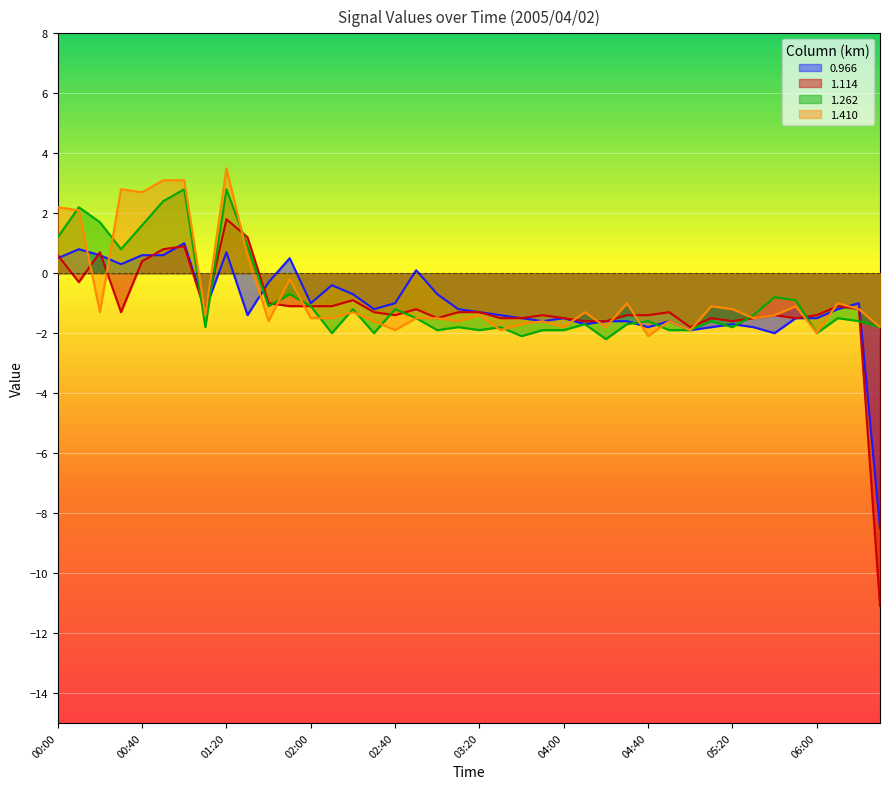

Reading left to right, extract all data points from this chart.

0.966: 00:00=0.5	00:10=0.8	00:20=0.6	00:30=0.3	00:40=0.6	00:50=0.6	01:00=1.0	01:10=-1.2	01:20=0.7	01:30=-1.4	01:40=-0.3	01:50=0.5	02:00=-1.0	02:10=-0.4	02:20=-0.7	02:30=-1.2	02:40=-1.0	02:50=0.1	03:00=-0.7	03:10=-1.2	03:20=-1.3	03:30=-1.4	03:40=-1.5	03:50=-1.6	04:00=-1.5	04:10=-1.7	04:20=-1.6	04:30=-1.6	04:40=-1.8	04:50=-1.6	05:00=-1.9	05:10=-1.8	05:20=-1.7	05:30=-1.8	05:40=-2.0	05:50=-1.5	06:00=-1.5	06:10=-1.2	06:20=-1.0	06:30=-8.5
1.114: 00:00=0.6	00:10=-0.3	00:20=0.7	00:30=-1.3	00:40=0.4	00:50=0.8	01:00=0.9	01:10=-1.3	01:20=1.8	01:30=1.2	01:40=-1.0	01:50=-1.1	02:00=-1.1	02:10=-1.1	02:20=-0.9	02:30=-1.3	02:40=-1.4	02:50=-1.2	03:00=-1.5	03:10=-1.3	03:20=-1.3	03:30=-1.5	03:40=-1.5	03:50=-1.4	04:00=-1.5	04:10=-1.6	04:20=-1.6	04:30=-1.4	04:40=-1.4	04:50=-1.3	05:00=-1.8	05:10=-1.5	05:20=-1.6	05:30=-1.5	05:40=-1.4	05:50=-1.5	06:00=-1.4	06:10=-1.1	06:20=-1.2	06:30=-11.1
1.262: 00:00=1.2	00:10=2.2	00:20=1.7	00:30=0.8	00:40=1.6	00:50=2.4	01:00=2.8	01:10=-1.8	01:20=2.8	01:30=0.9	01:40=-1.1	01:50=-0.7	02:00=-1.1	02:10=-2.0	02:20=-1.2	02:30=-2.0	02:40=-1.2	02:50=-1.5	03:00=-1.9	03:10=-1.8	03:20=-1.9	03:30=-1.8	03:40=-2.1	03:50=-1.9	04:00=-1.9	04:10=-1.7	04:20=-2.2	04:30=-1.7	04:40=-1.6	04:50=-1.9	05:00=-1.9	05:10=-1.6	05:20=-1.8	05:30=-1.4	05:40=-0.8	05:50=-0.9	06:00=-2.0	06:10=-1.5	06:20=-1.6	06:30=-1.8
1.410: 00:00=2.2	00:10=2.1	00:20=-1.3	00:30=2.8	00:40=2.7	00:50=3.1	01:00=3.1	01:10=-1.4	01:20=3.5	01:30=0.6	01:40=-1.6	01:50=-0.2	02:00=-1.5	02:10=-1.5	02:20=-1.3	02:30=-1.6	02:40=-1.9	02:50=-1.5	03:00=-1.5	03:10=-1.6	03:20=-1.4	03:30=-1.9	03:40=-1.7	03:50=-1.6	04:00=-1.8	04:10=-1.3	04:20=-1.8	04:30=-1.0	04:40=-2.1	04:50=-1.6	05:00=-1.9	05:10=-1.1	05:20=-1.2	05:30=-1.5	05:40=-1.4	05:50=-1.1	06:00=-2.0	06:10=-1.0	06:20=-1.2	06:30=-1.8